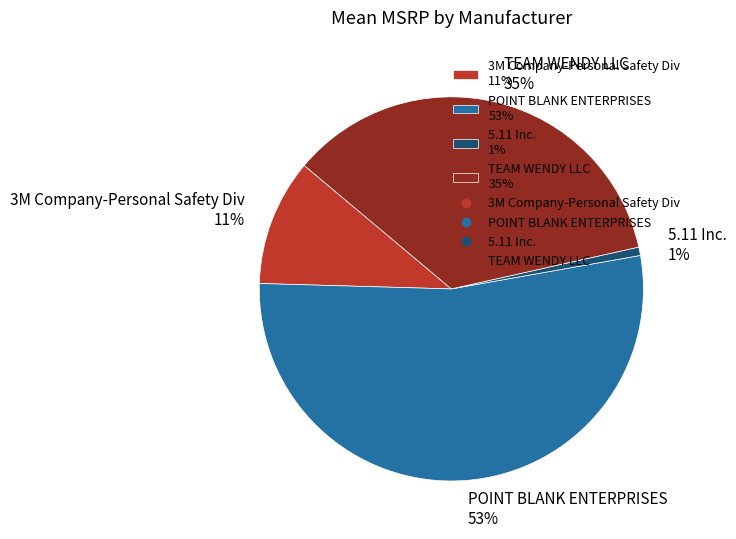

Is the sum of 5.11 Inc. 1% and POINT BLANK ENTERPRISES 53% greater than half?

Yes